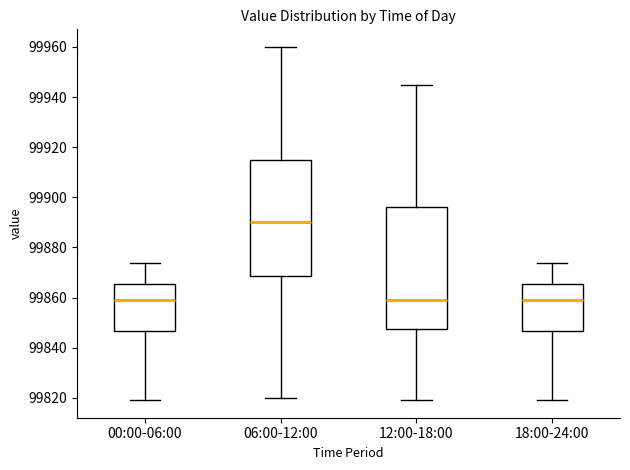

Reading left to right, transcribe this box plot: for each box, give where its median line is, the range the box spans, and where its two whiskers end, as read against the y-axis. The values are not printed on the chart, so give them approximately, as read against the axis.

00:00-06:00: median 99860, box 99846 to 99866, whiskers 99820 to 99874
06:00-12:00: median 99890, box 99868 to 99916, whiskers 99820 to 99960
12:00-18:00: median 99860, box 99848 to 99896, whiskers 99820 to 99946
18:00-24:00: median 99860, box 99846 to 99866, whiskers 99820 to 99874